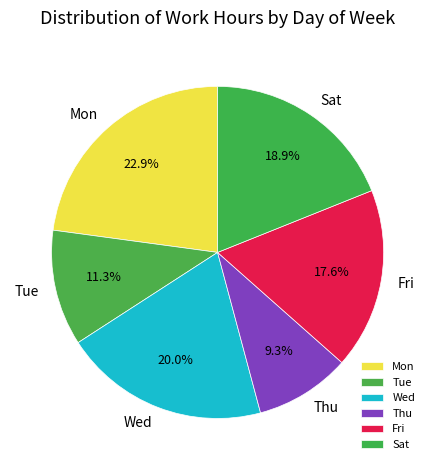

Count the number of slices in the pie.

6